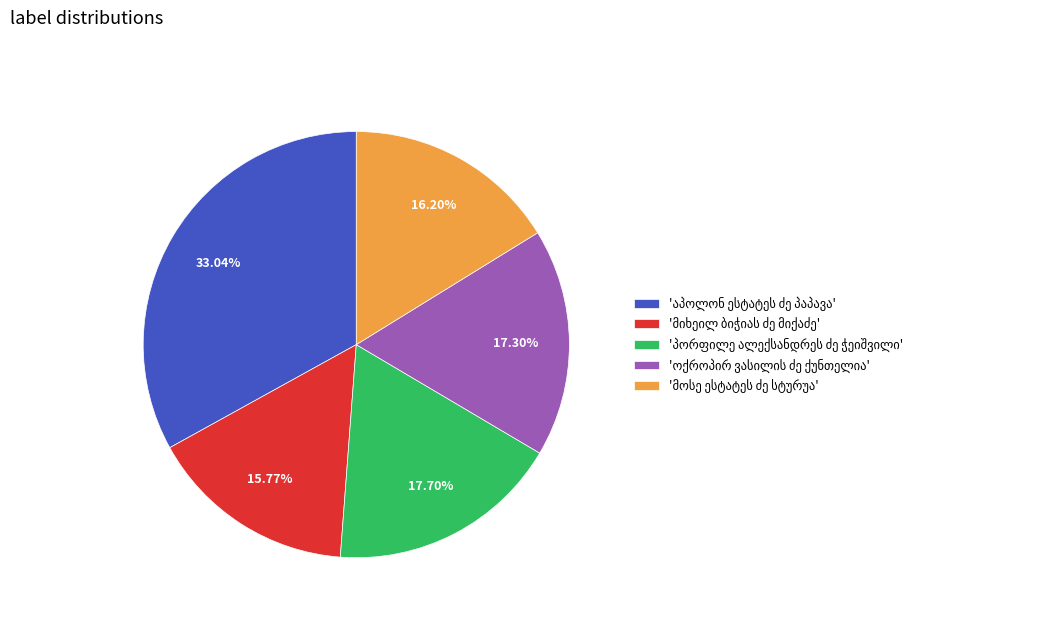

Is there a majority slice in this chart?

No